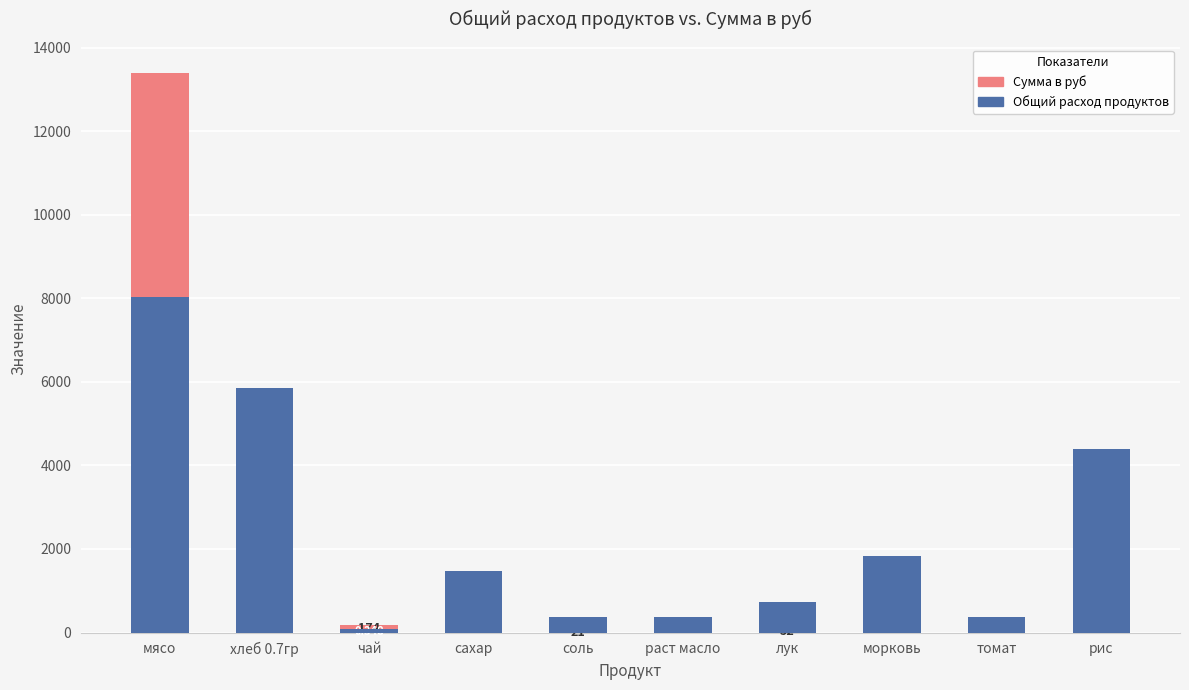

At how many categories does at least one series exceed 5362?

2